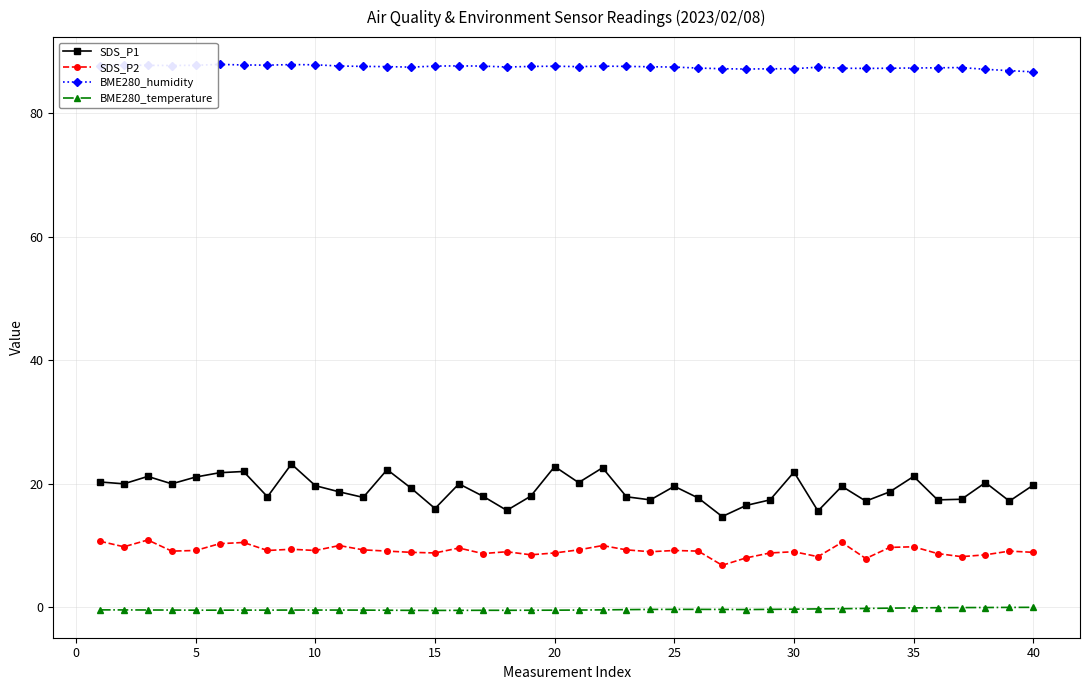

True or false: BME280_temperature and BME280_humidity cross at least once.

False